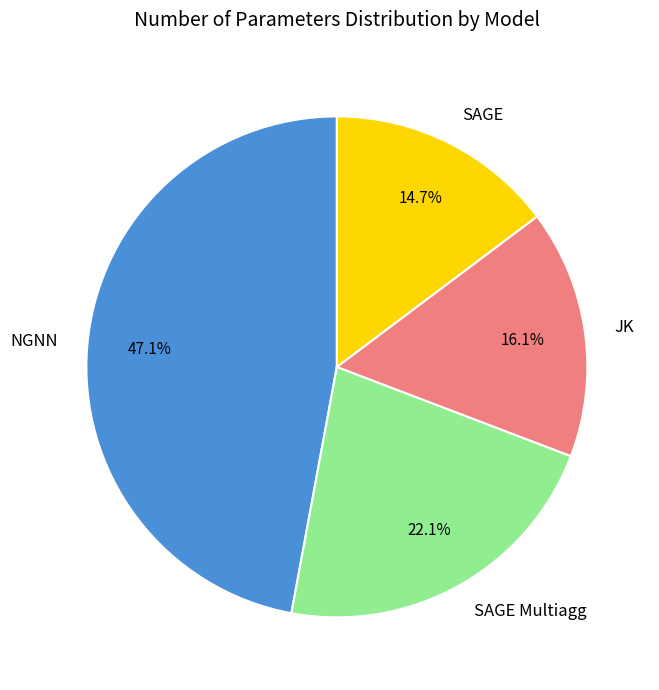

Which slice is the smallest?

SAGE